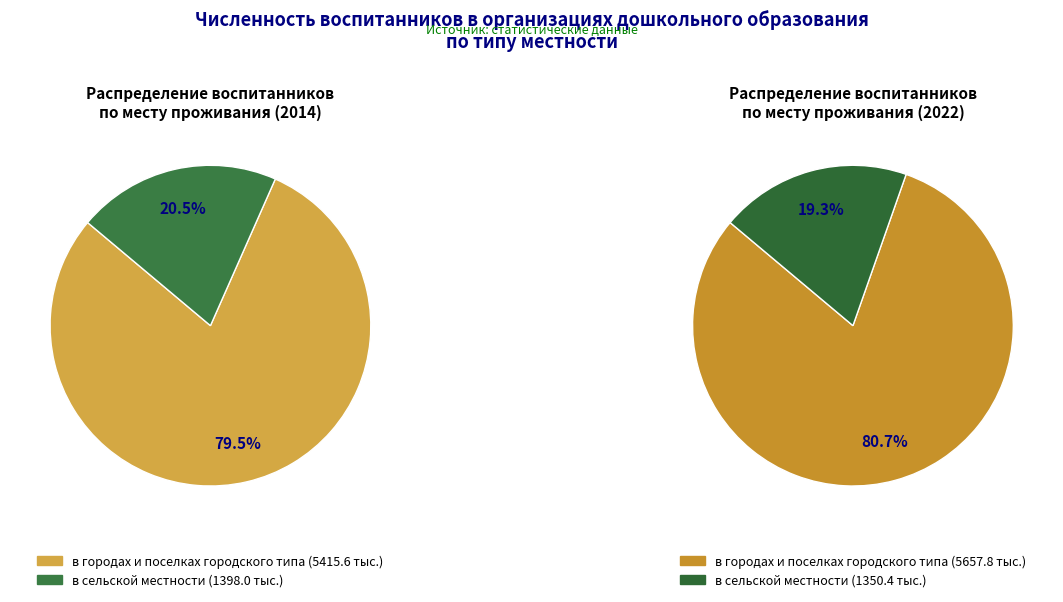

What percentage is the в сельской местности slice, to the nearest percent?

21%